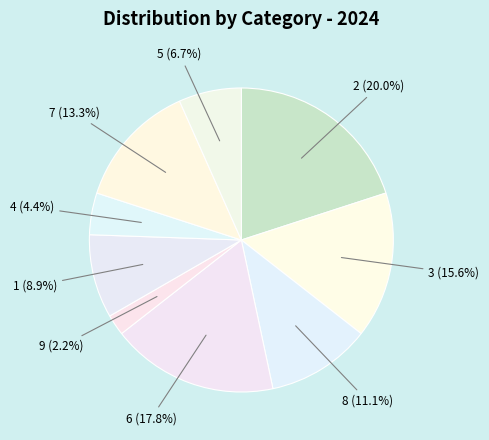

Count the number of slices in the pie.

9